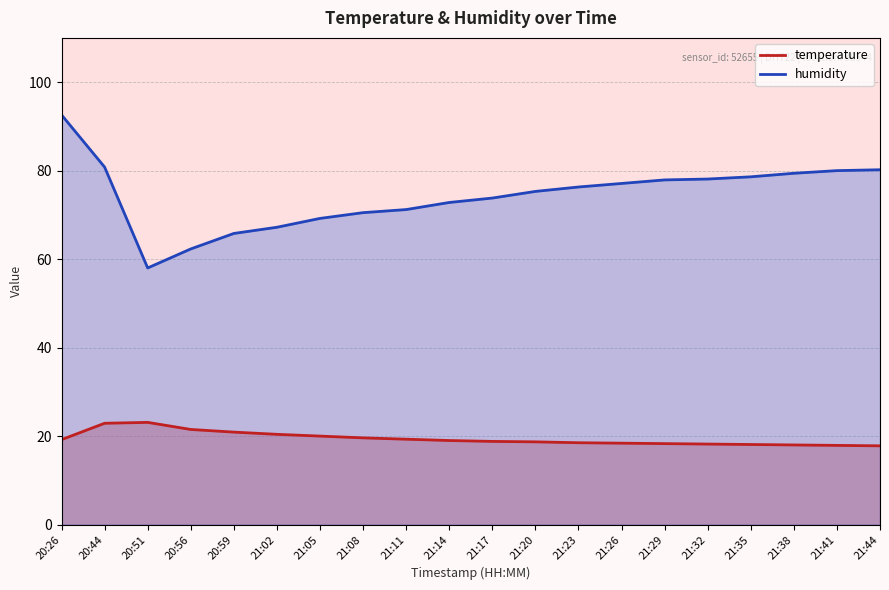

What is the difference between the maximum and second lowest values in the temperature series?

5.2